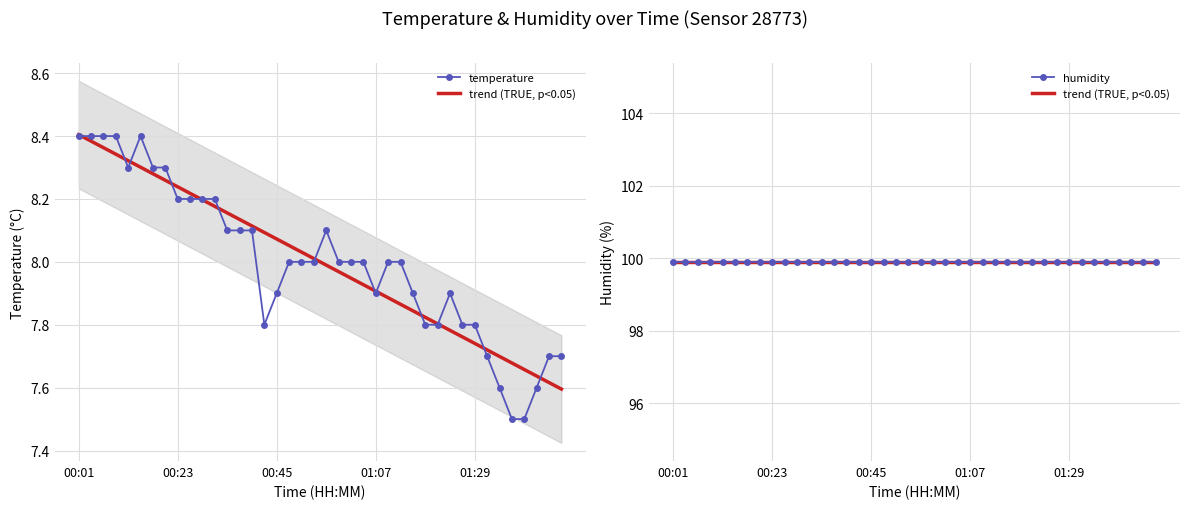

The value of temperature at 18 is 4.4. True or false?

False